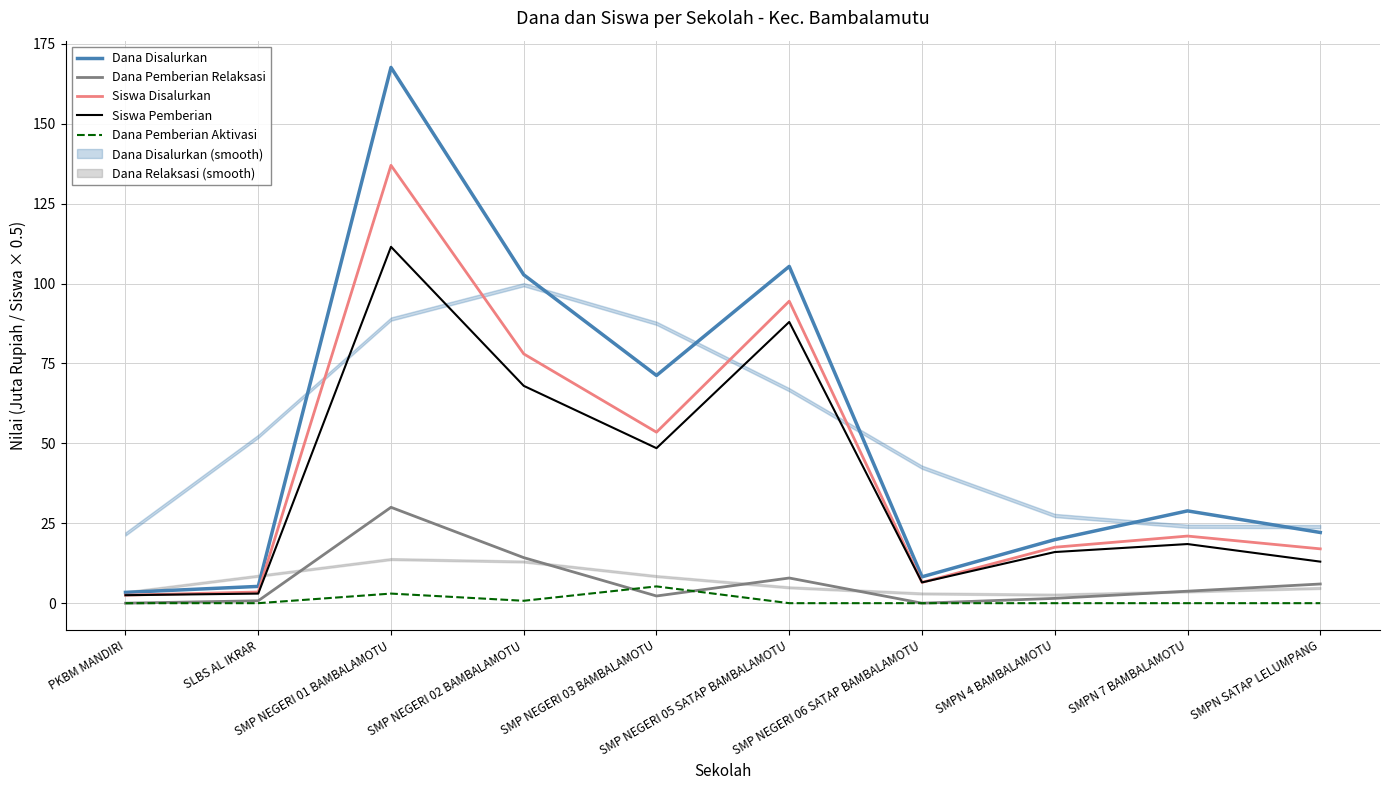

List the series in order of their peak value, highest first.

Dana Disalurkan, Siswa Disalurkan, Siswa Pemberian, Dana Pemberian Relaksasi, Dana Pemberian Aktivasi